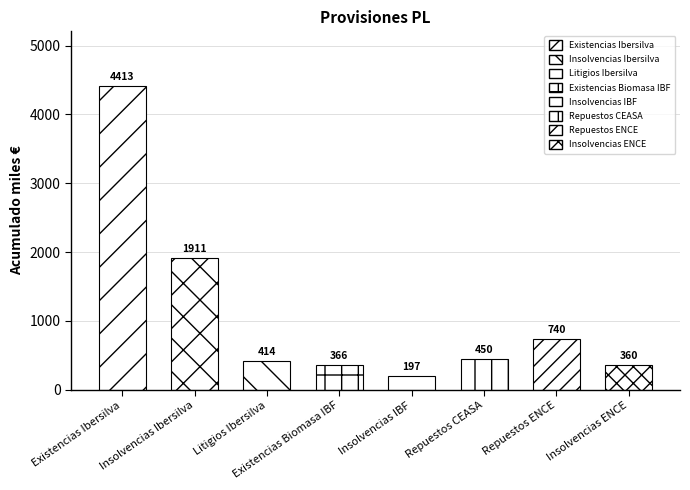

Is it true that the value at Insolvencias Ibersilva is 1230?

False